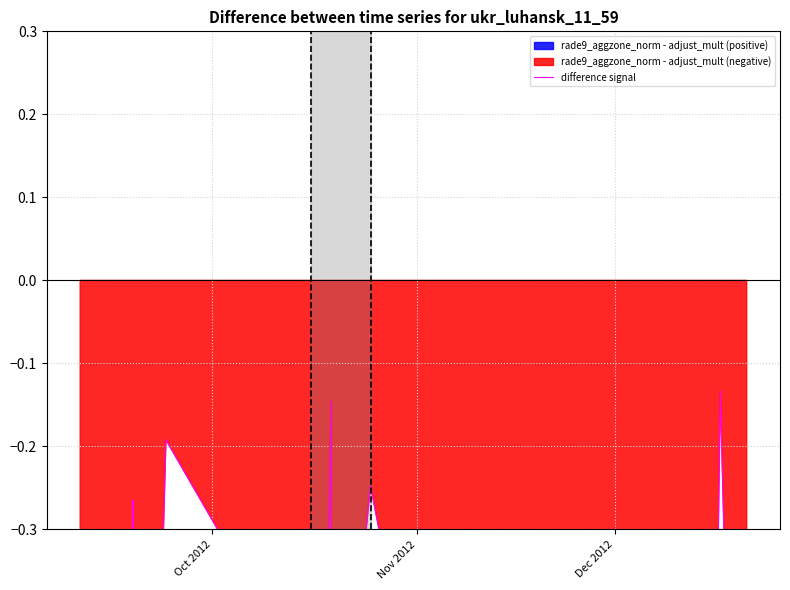

Reading left to right, what are all the values shown in this chart?

-0.6	-0.5	-0.4	-0.6	-0.9	-0.8	-0.3	-0.6	-0.3	-0.3	-0.5	-0.6	-0.5	-0.2	-0.5	-0.5	-0.8	-0.1	-0.6	-0.3	-0.5	-0.3	-0.6	-0.5	-0.2	-0.9	-0.5	-0.6	-0.3	-0.8	-0.6	-0.5	-0.5	-0.6	-0.7	-0.1	-0.4	-0.3	-0.4	-0.6